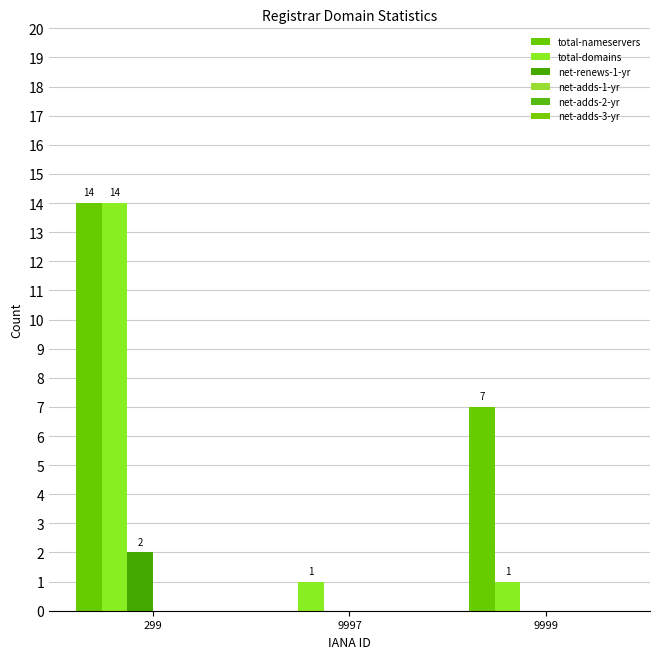

Between 9997 and 9999, which is larger?

9999